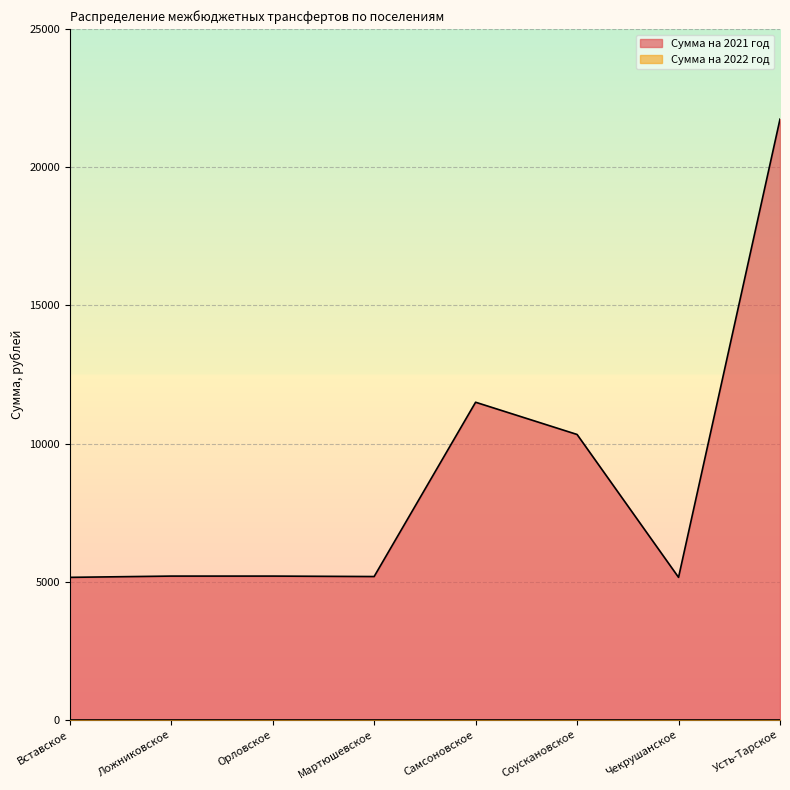

Which label corresponds to the smallest value in the chart?

Вставское